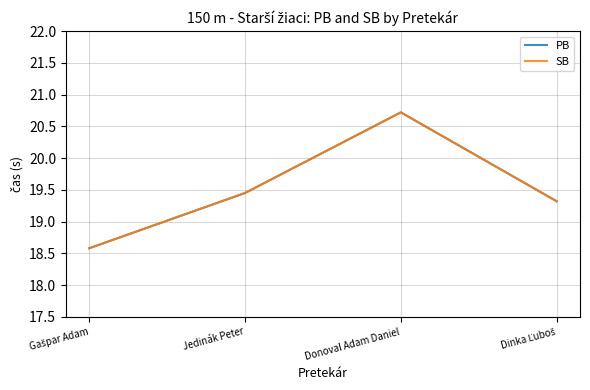

How many interior local peaks does the SB series have?

1